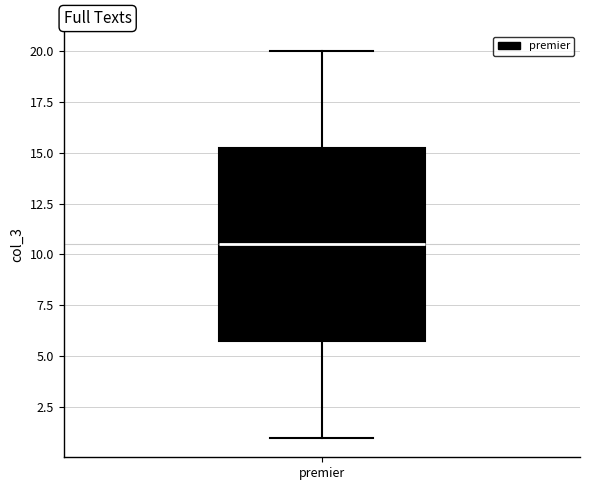

Where does the median line of the box for premier sit on the y-axis? The values are not printed on the chart, so give them approximately, as read against the axis.

10.5